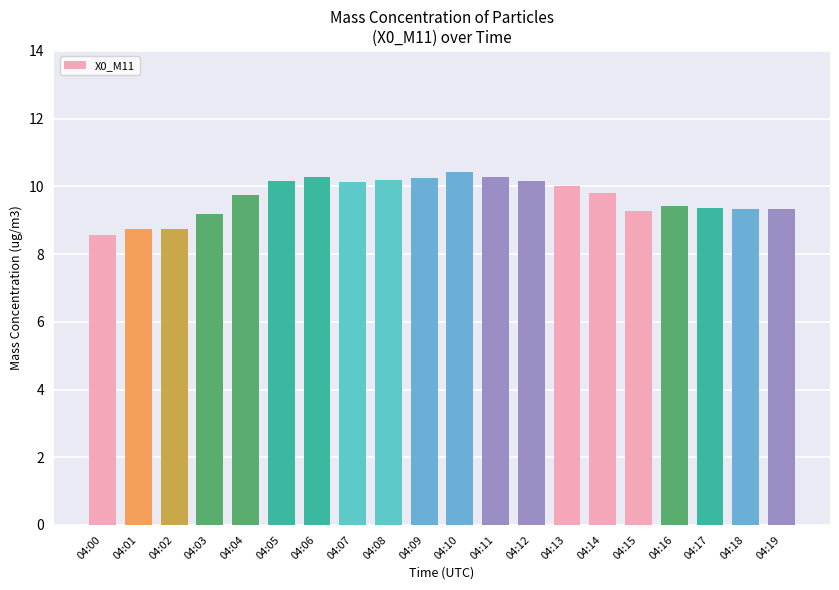

Is it true that the value at 04:00 is 8.6?

True